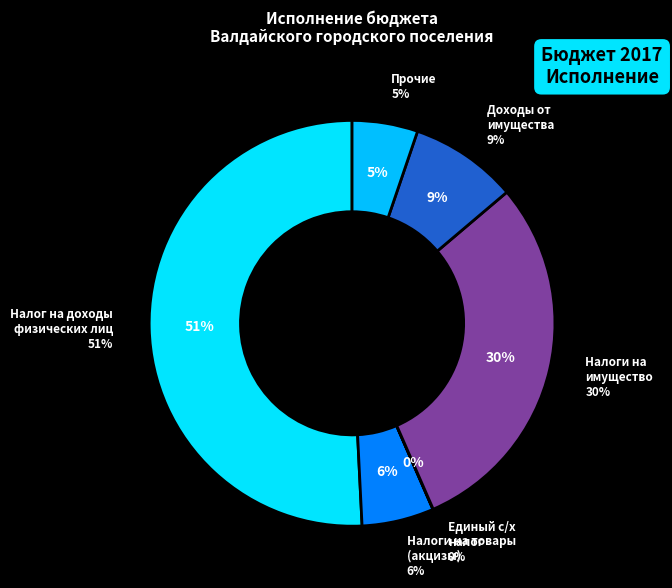

Rank the categories by value from lowest to highest.

НАЛОГИ НА СОВОКУПНЫЙ ДОХОД, ПРОЧИЕ ДОХОДЫ, НАЛОГИ НА ТОВАРЫ (РАБОТЫ, УСЛУГИ), ДОХОДЫ ОТ ИСПОЛЬЗОВАНИЯ ИМУЩЕСТВА, НАЛОГИ НА ИМУЩЕСТВО, НАЛОГИ НА ПРИБЫЛЬ, ДОХОДЫ